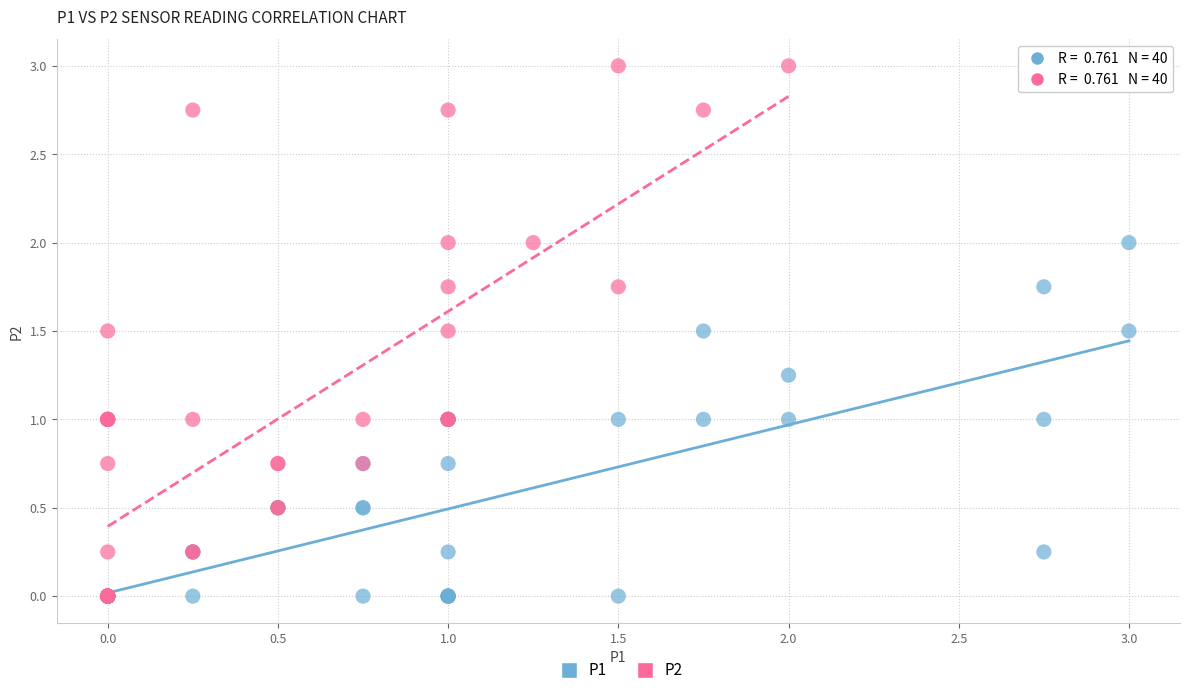

Which series has the largest Y range (max minus min)?

P2